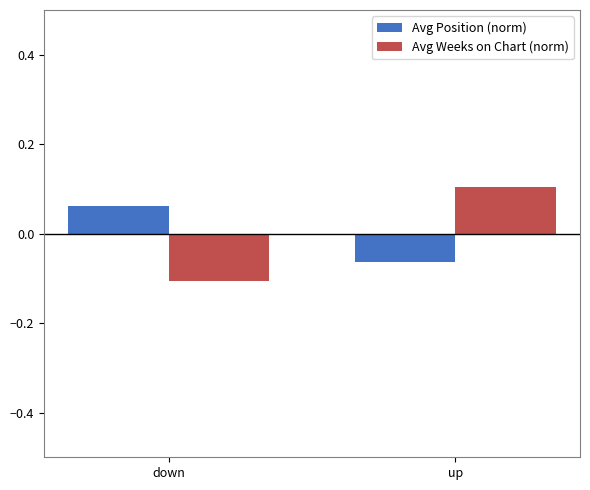

Where does the Avg Position (norm) series first go above 0?

down